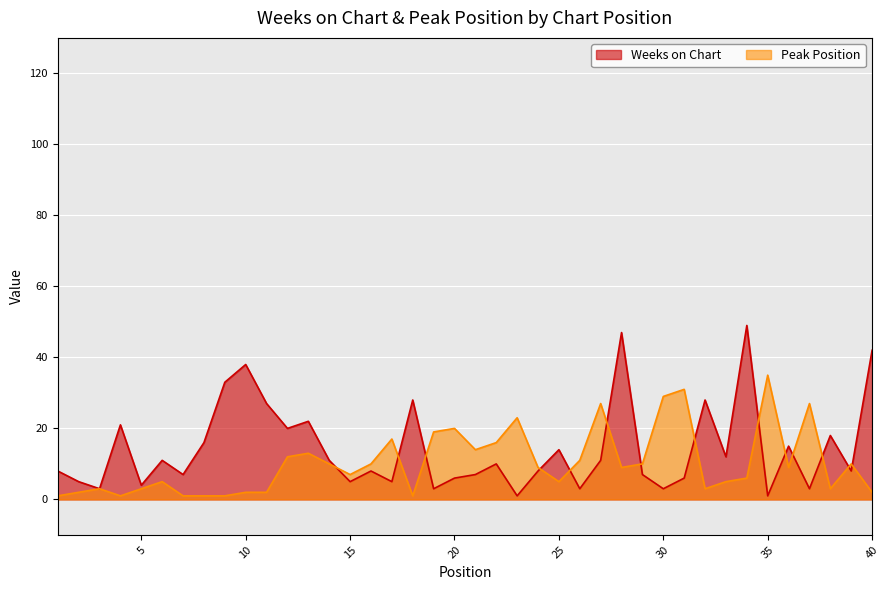

List the series in order of their peak value, lowest first.

Peak Position, Weeks on Chart